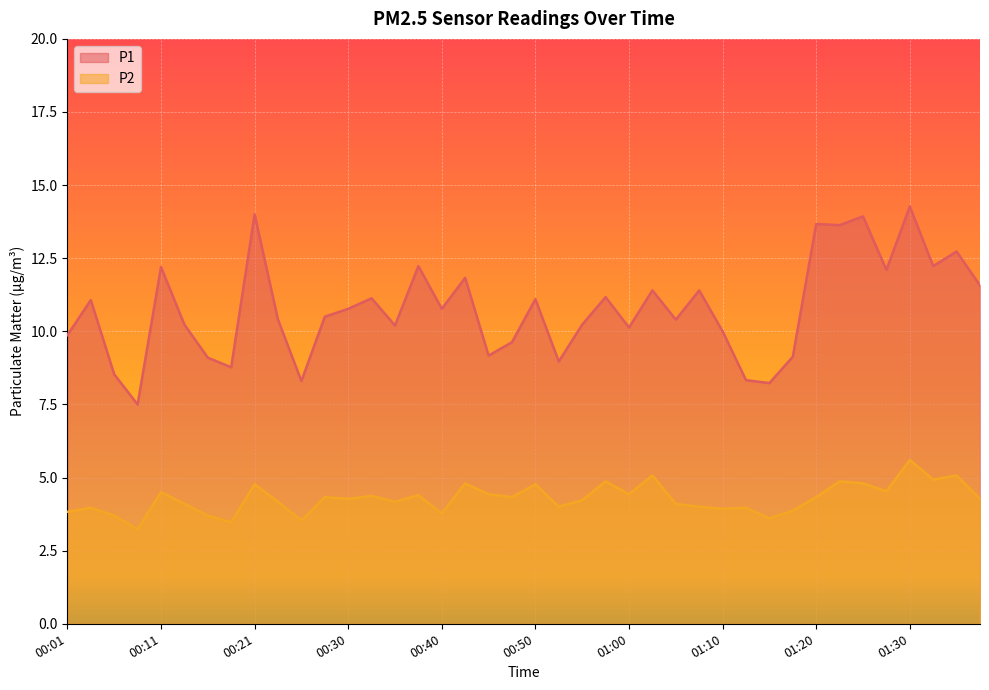

Which series has the largest total across all categories?

P1